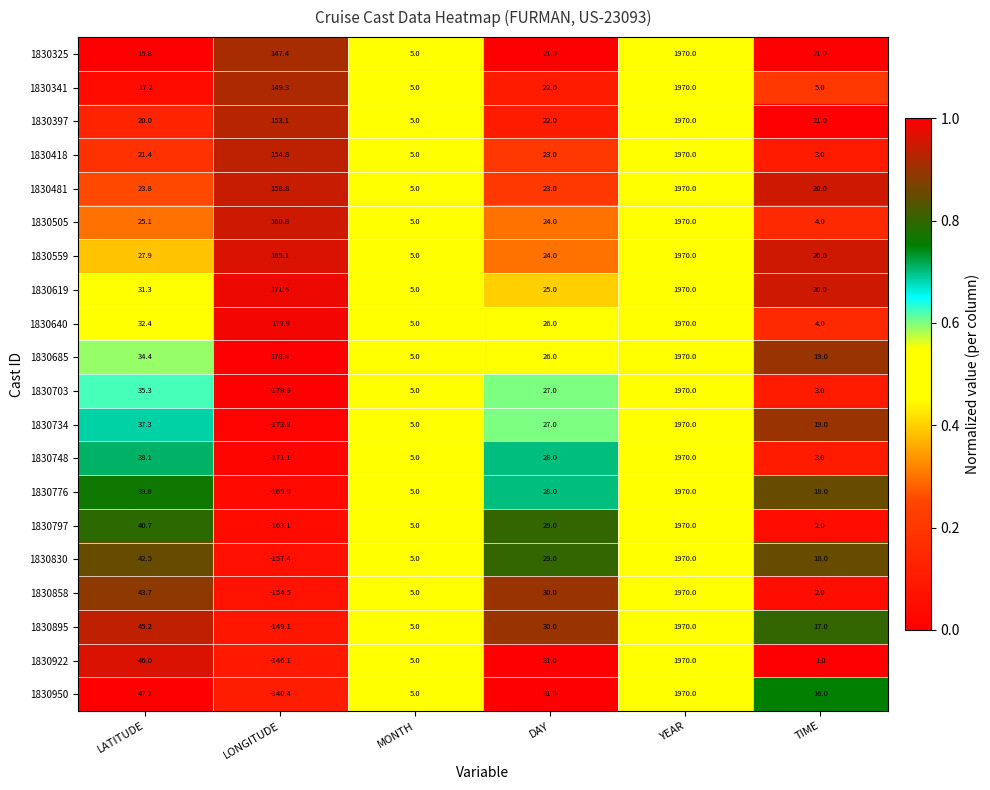

The value of 1830895 at LONGITUDE is -149.1. True or false?

True